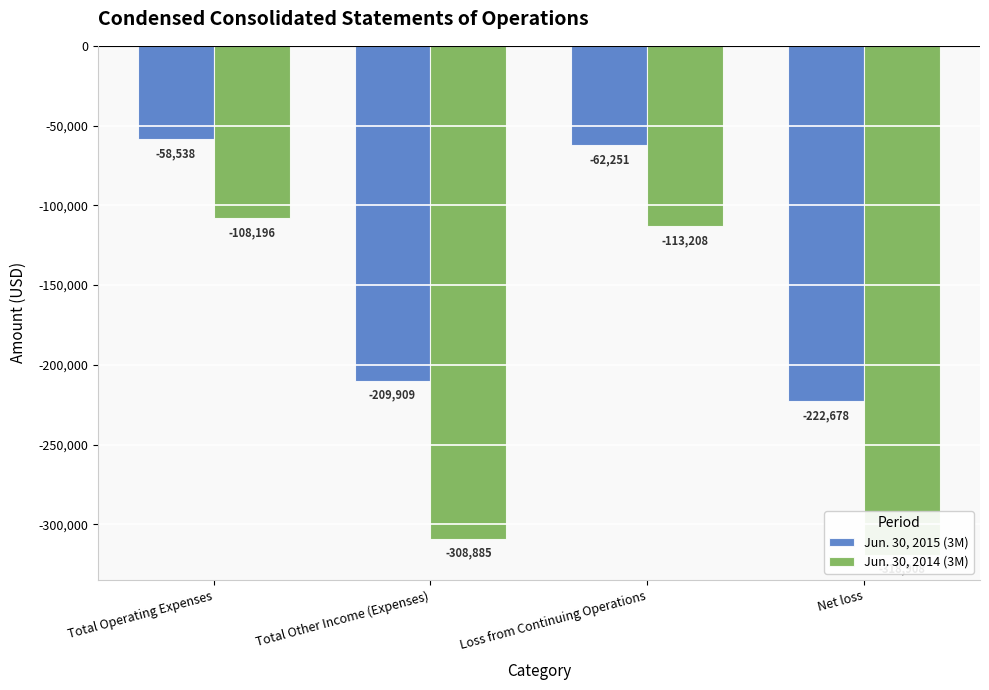

At which label does Jun. 30, 2015 (3M) first exceed -62251?

Total Operating Expenses